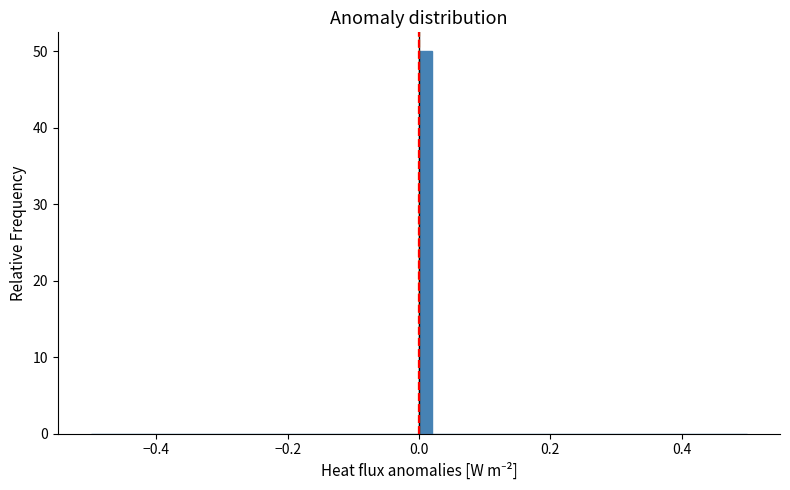

Read against the x-axis, roughly where is the centre of the tallest bar?

0.02